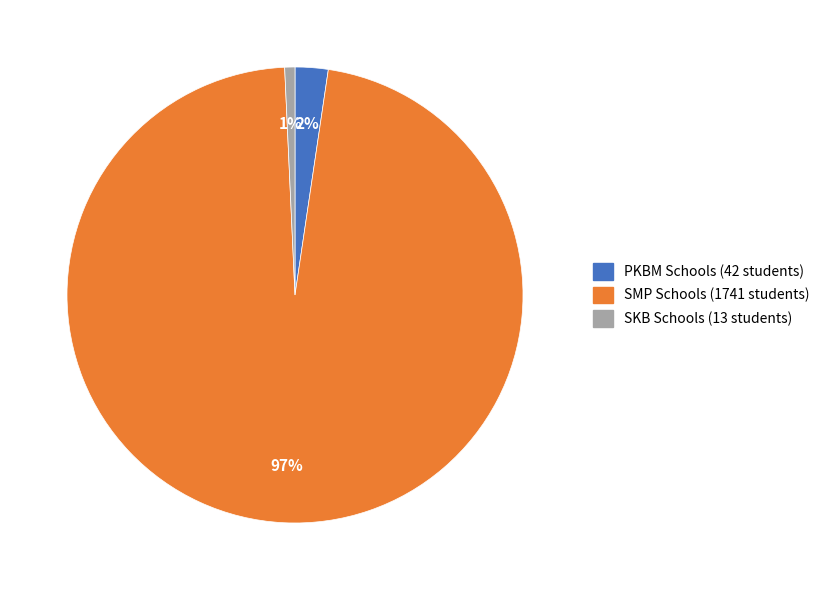

To the nearest percent, what is the average slice percentage?

33%